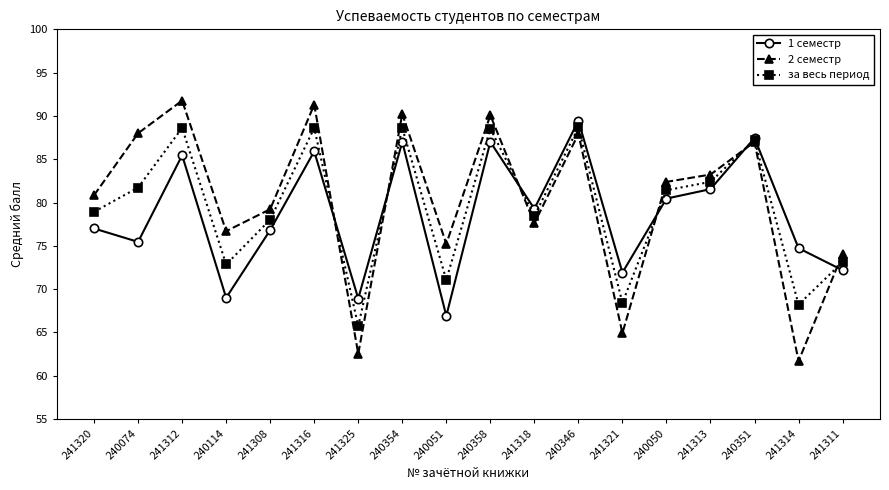

At how many categories does at least one series exceed 73?

16